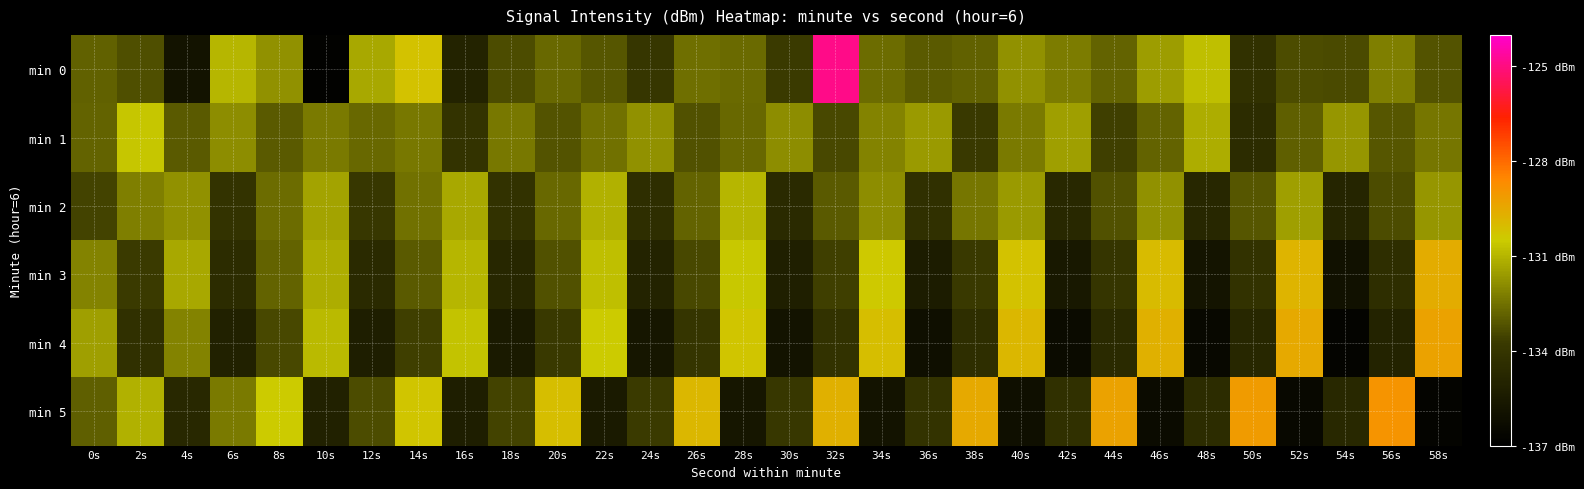

Which series changed the most between 36s and 58s?

min 4